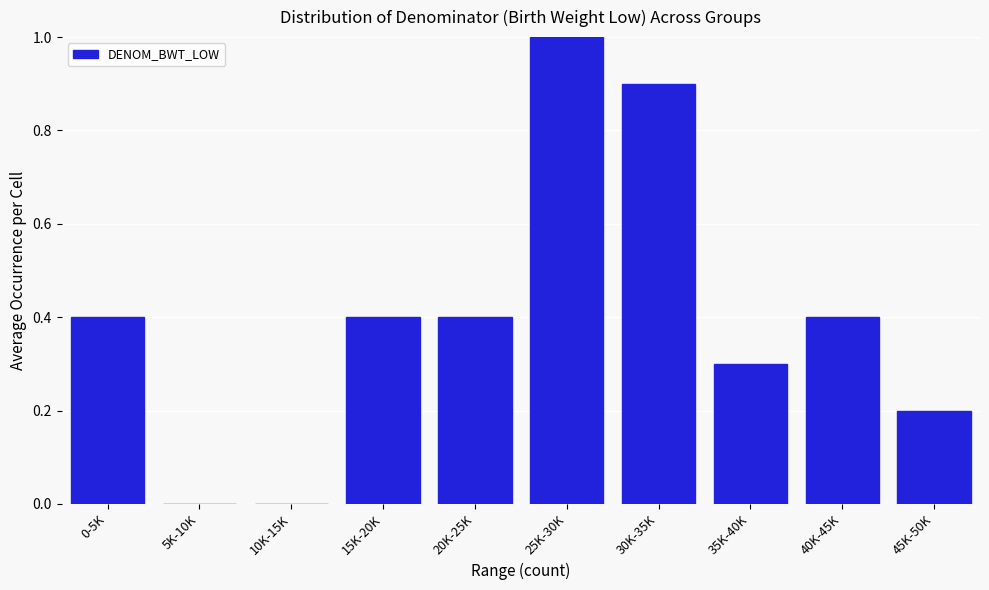

Reading right to left, list all the values displayed in this chart.

45K-50K=0.2	40K-45K=0.4	35K-40K=0.3	30K-35K=0.9	25K-30K=1.0	20K-25K=0.4	15K-20K=0.4	10K-15K=0.0	5K-10K=0.0	0-5K=0.4